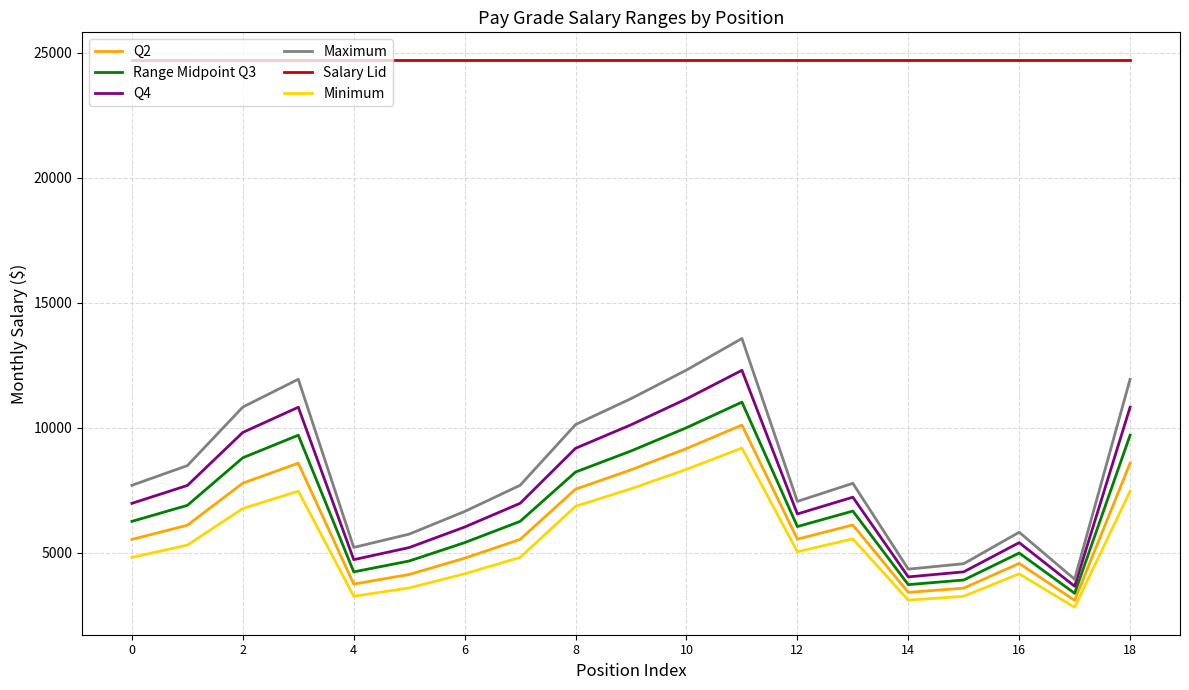

True or false: Q2 and Q4 cross at least once.

False